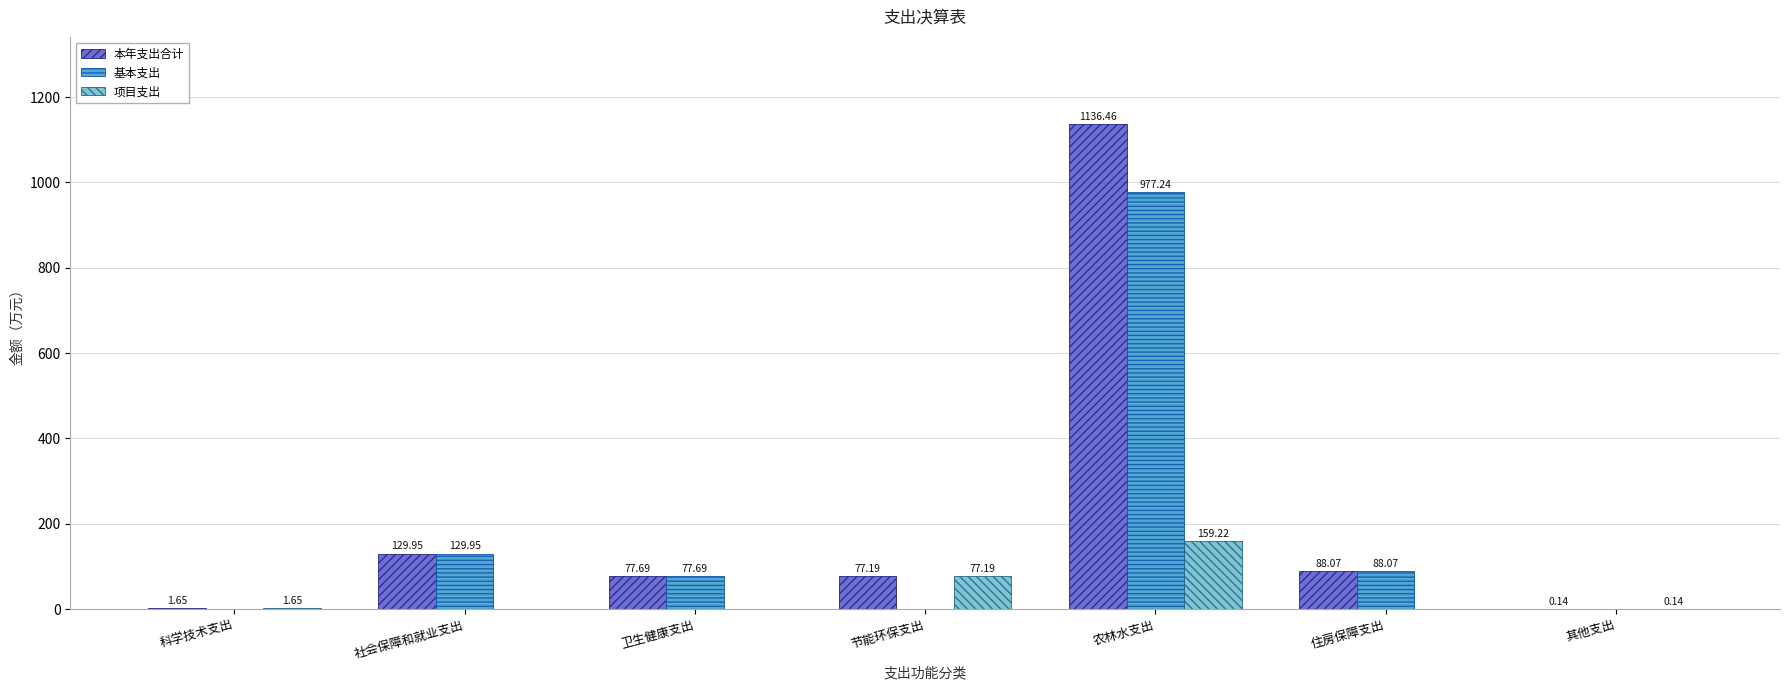

What is the sum of all 项目支出 values?

238.2